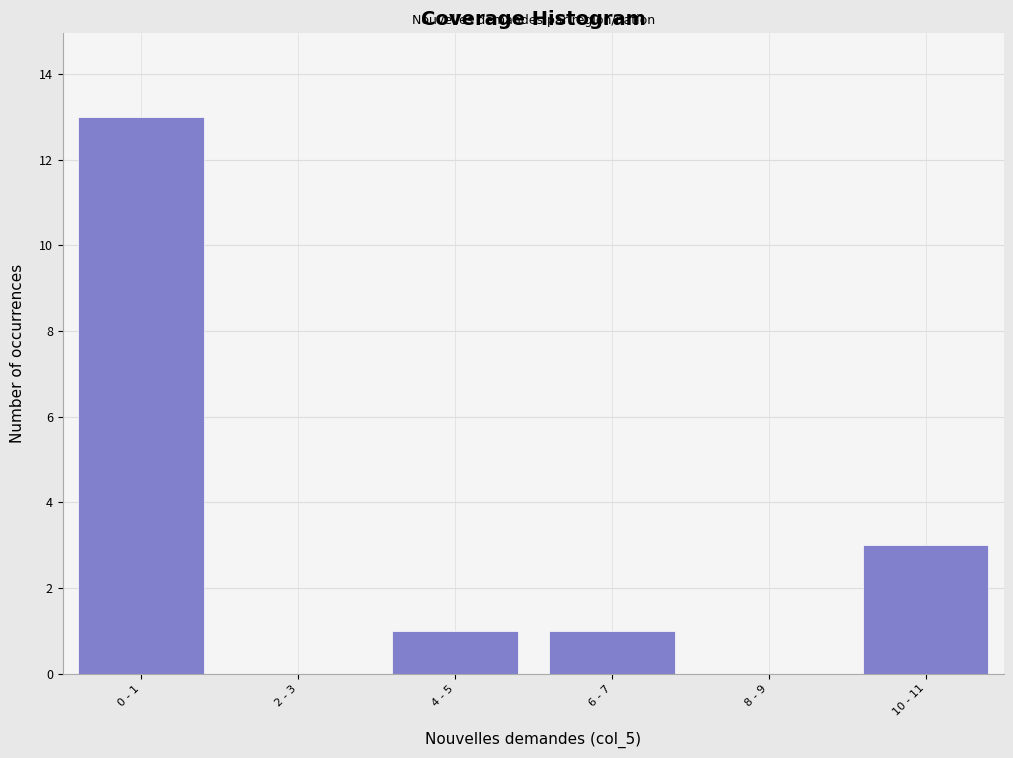

Reading right to left, transcribe all the data shown in this chart.

10 - 11=3	8 - 9=0	6 - 7=1	4 - 5=1	2 - 3=0	0 - 1=13